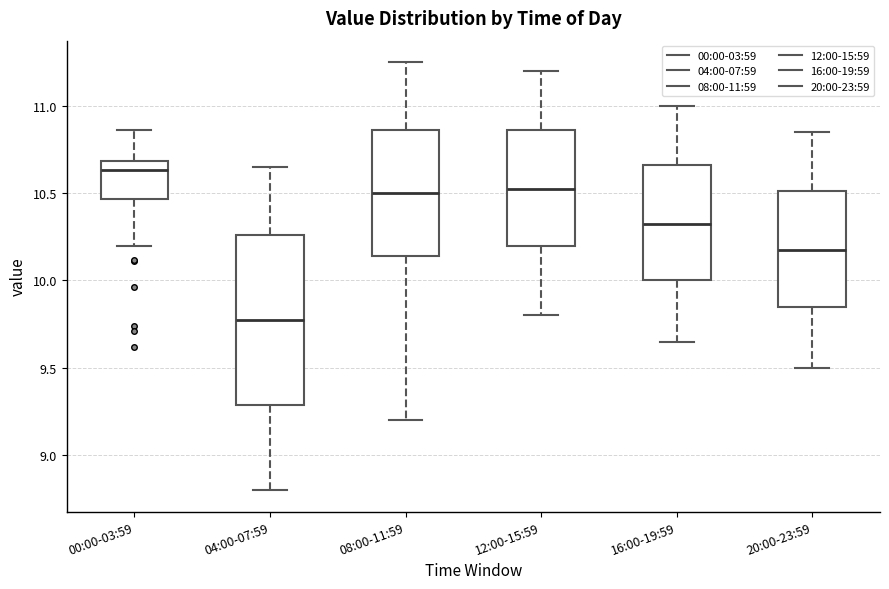

Reading left to right, transcribe this box plot: for each box, give where its median line is, the range the box spans, and where its two whiskers end, as read against the y-axis. The values are not printed on the chart, so give them approximately, as read against the axis.

00:00-03:59: median 10.65, box 10.45 to 10.70, whiskers 10.20 to 10.85
04:00-07:59: median 9.80, box 9.30 to 10.25, whiskers 8.80 to 10.65
08:00-11:59: median 10.50, box 10.15 to 10.85, whiskers 9.20 to 11.25
12:00-15:59: median 10.55, box 10.20 to 10.85, whiskers 9.80 to 11.20
16:00-19:59: median 10.35, box 10.00 to 10.65, whiskers 9.65 to 11.00
20:00-23:59: median 10.20, box 9.85 to 10.50, whiskers 9.50 to 10.85